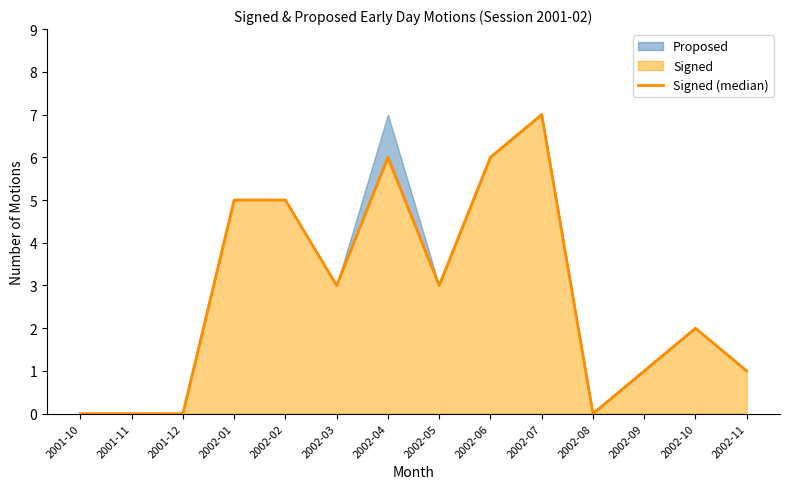

What is the difference between the maximum and second lowest values?

7